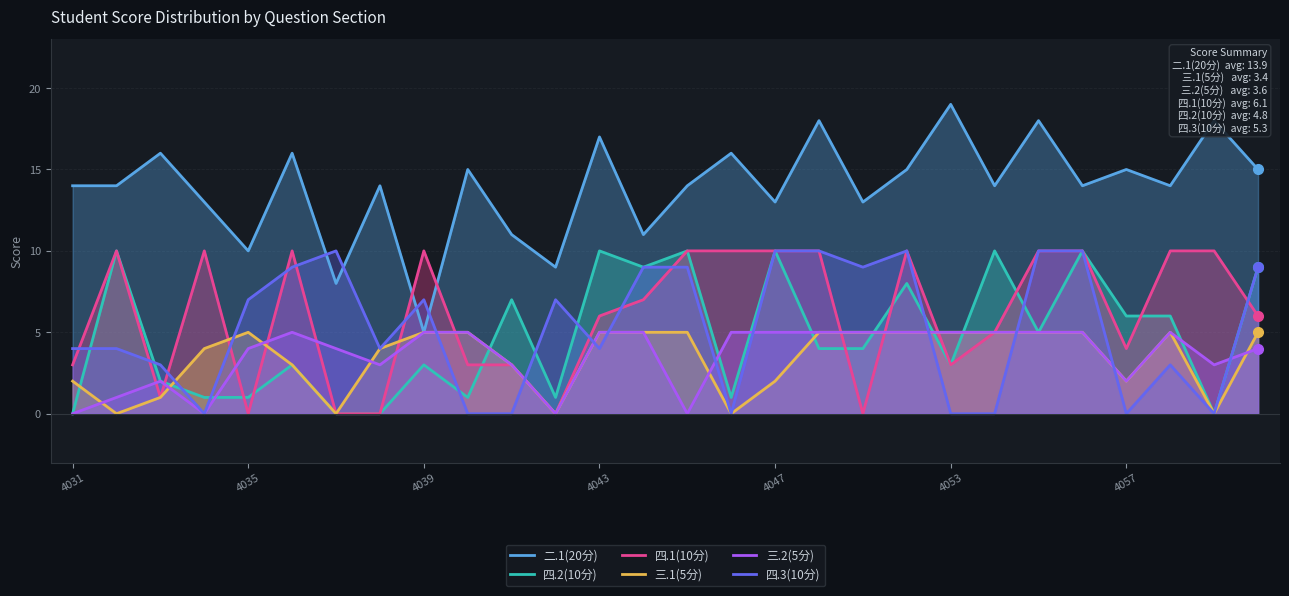

Which category has the highest value across all series?

4053